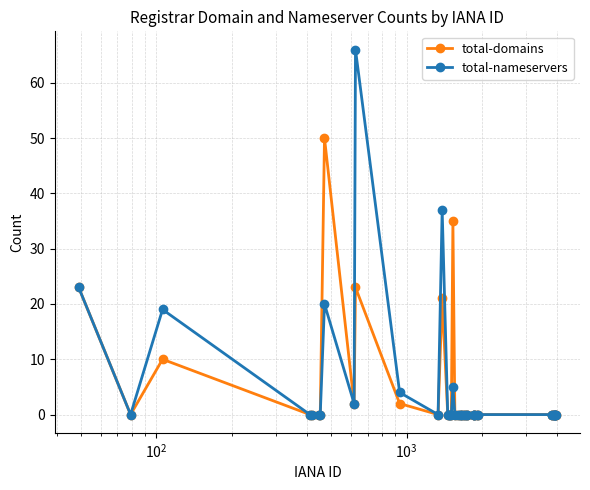

How many categories are shown in the chart?

40